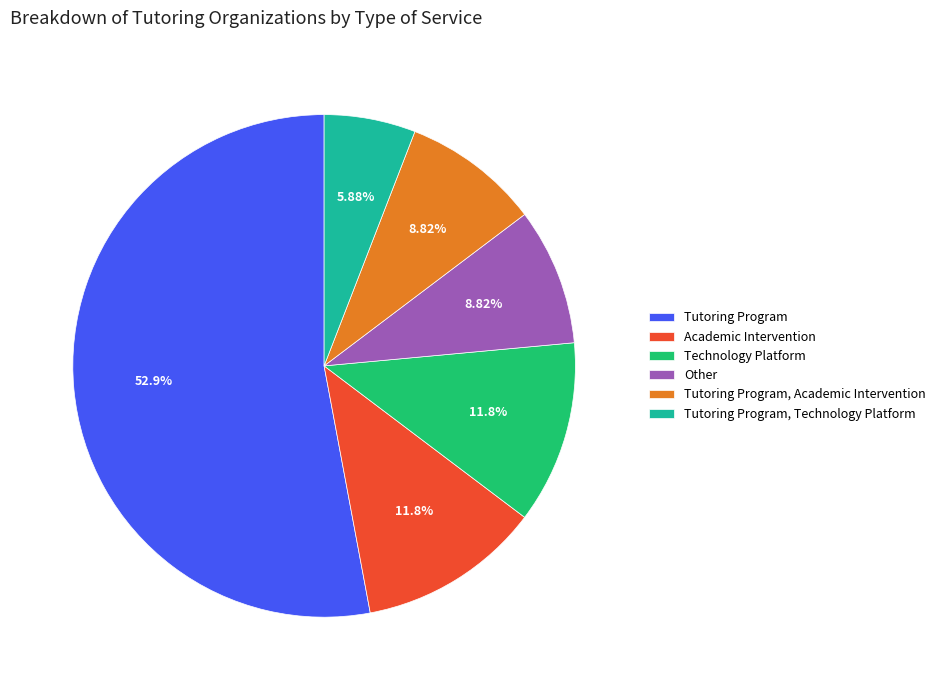

Between Tutoring Program, Academic Intervention and Tutoring Program, Technology Platform, which is larger?

Tutoring Program, Academic Intervention